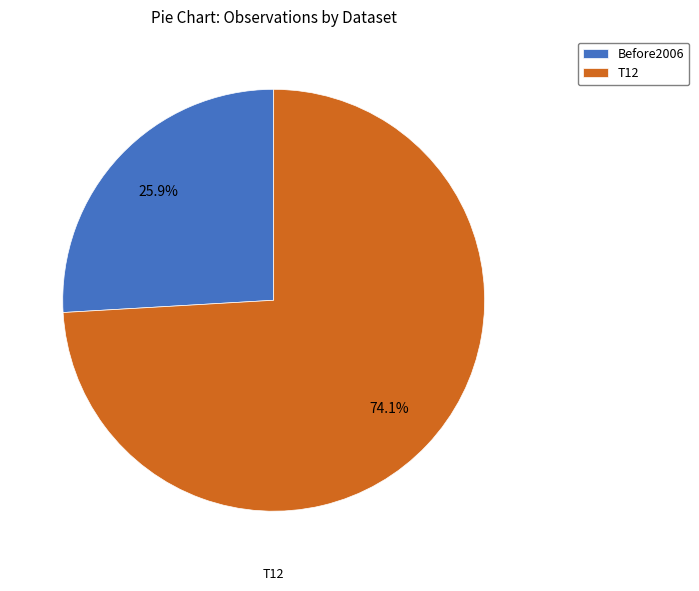

How many segments does this pie chart have?

2